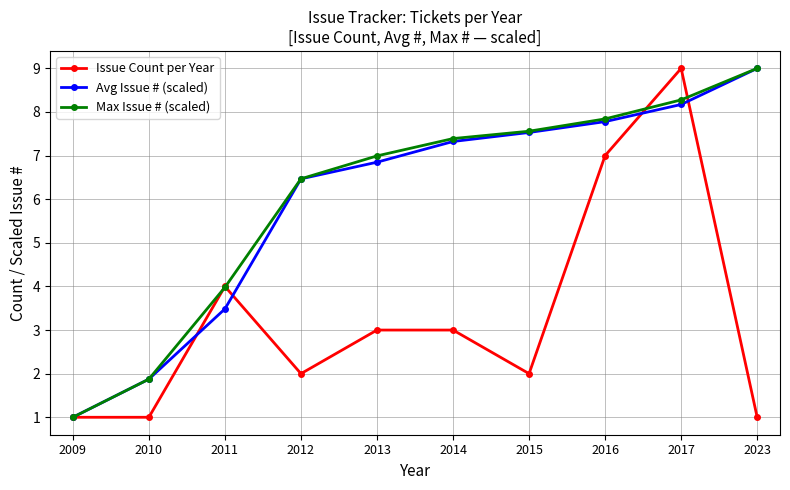

The Issue Count per Year series shows 9.0 at 2017. True or false?

True